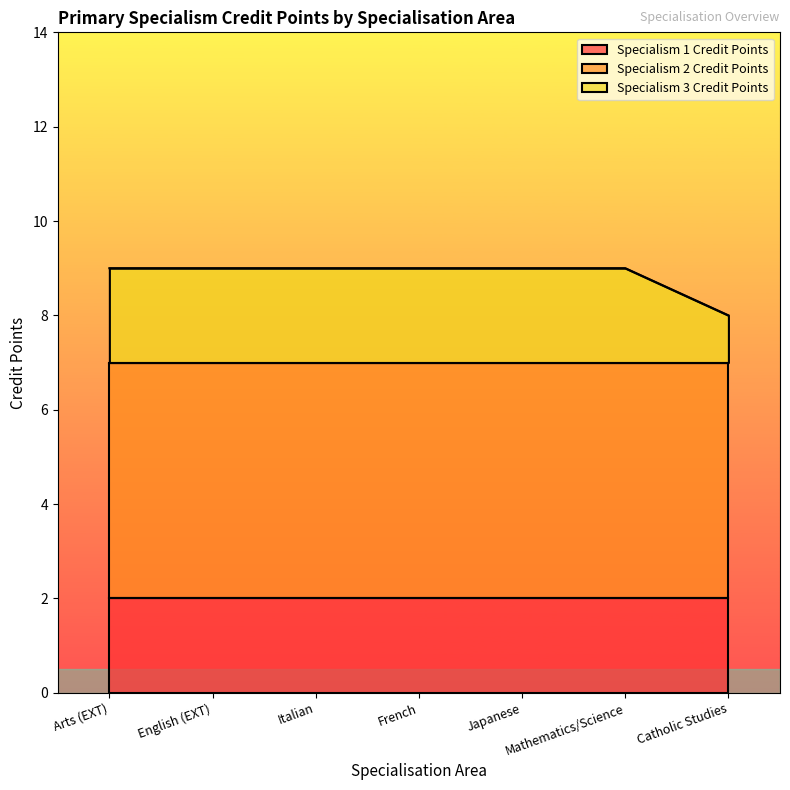

What is the average value of the Specialism 1 Credit Points series?

2